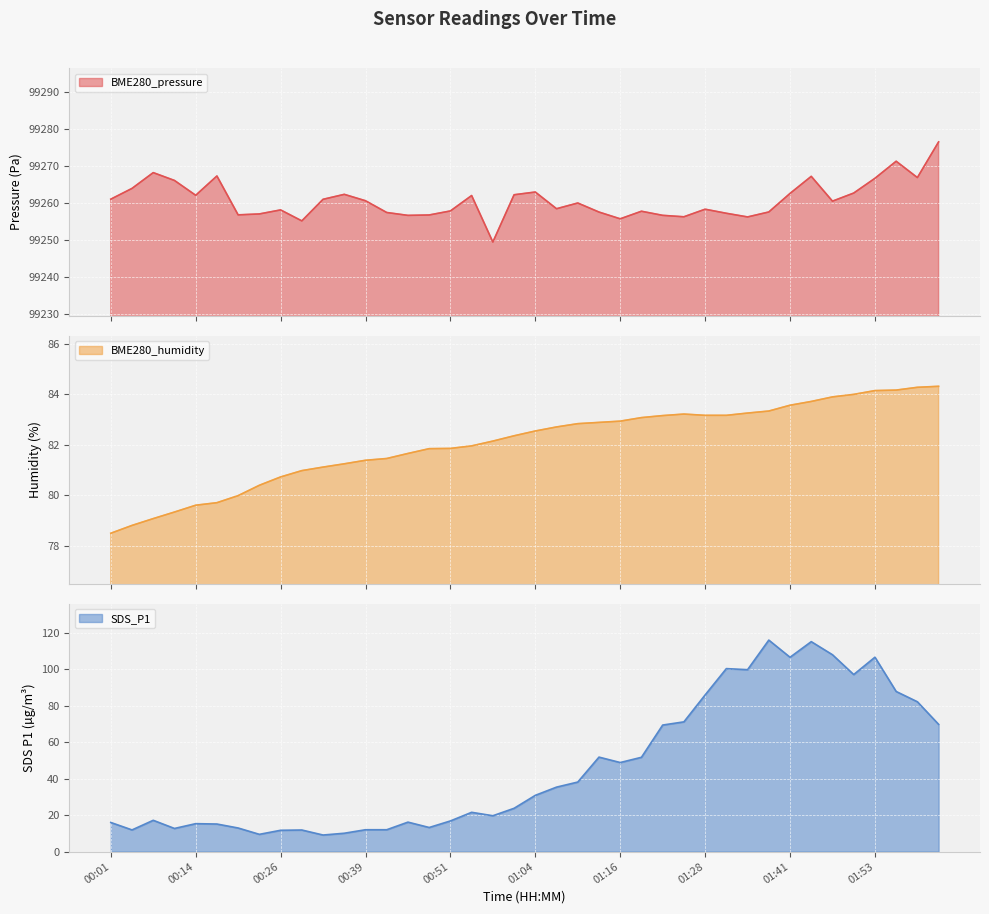

What is the approximate value of SDS_P1 at 01:25?

71.1